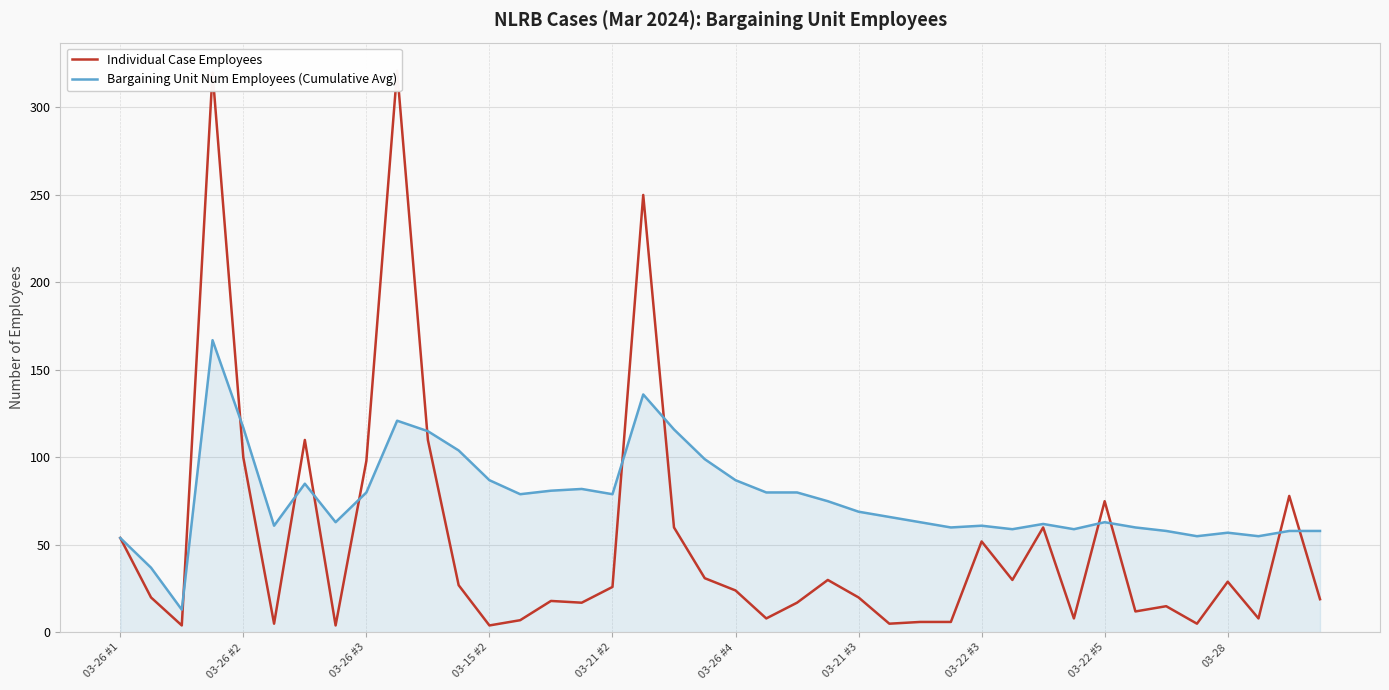

List the series in order of their overall mean, highest first.

Bargaining Unit Num Employees (Cumulative Avg), Individual Case Employees